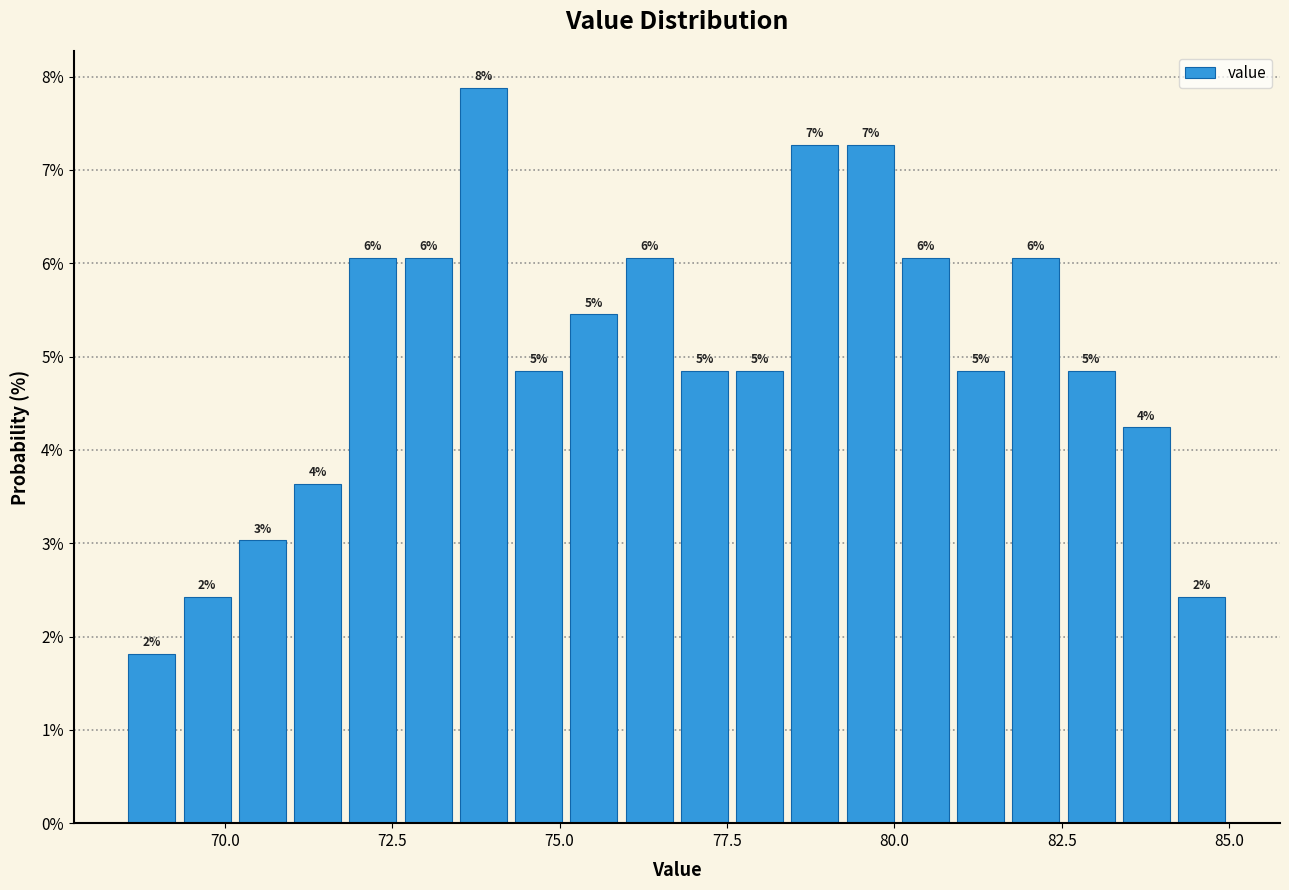

Around what value on the x-axis is the tallest bar? Give the approximate position of its centre, as read against the axis.

74.0